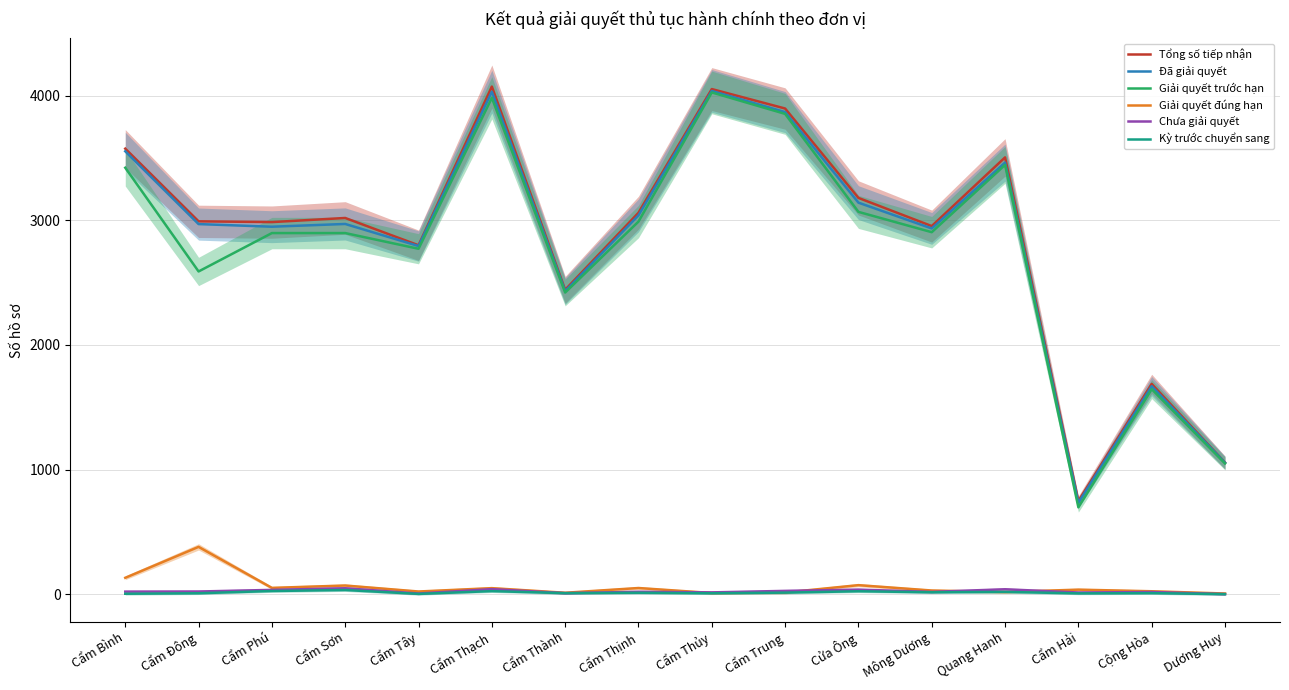

At which category does Đã giải quyết reach its first local peak?

Cẩm Sơn